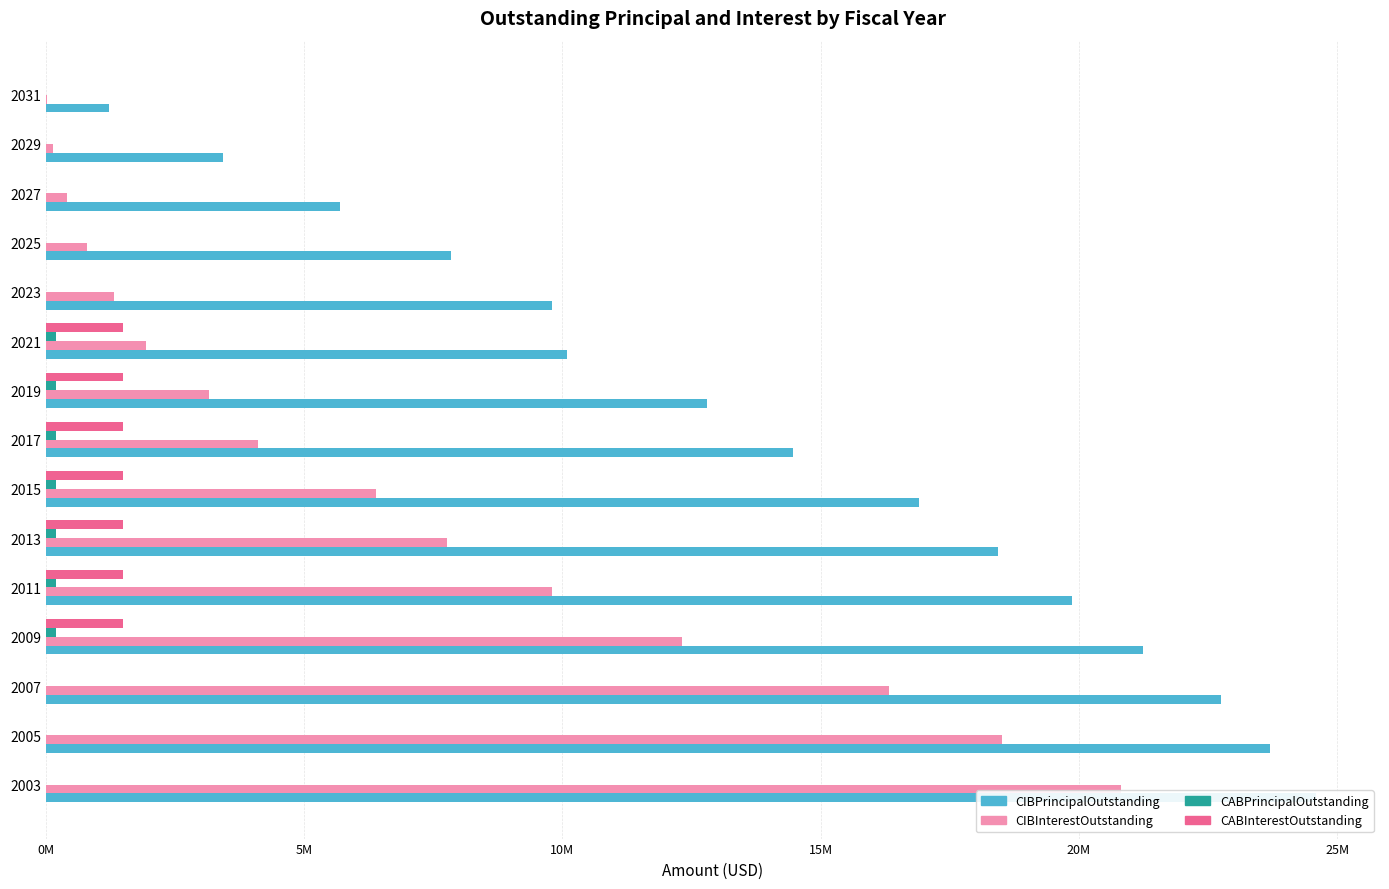

How many bars are there in total?

60